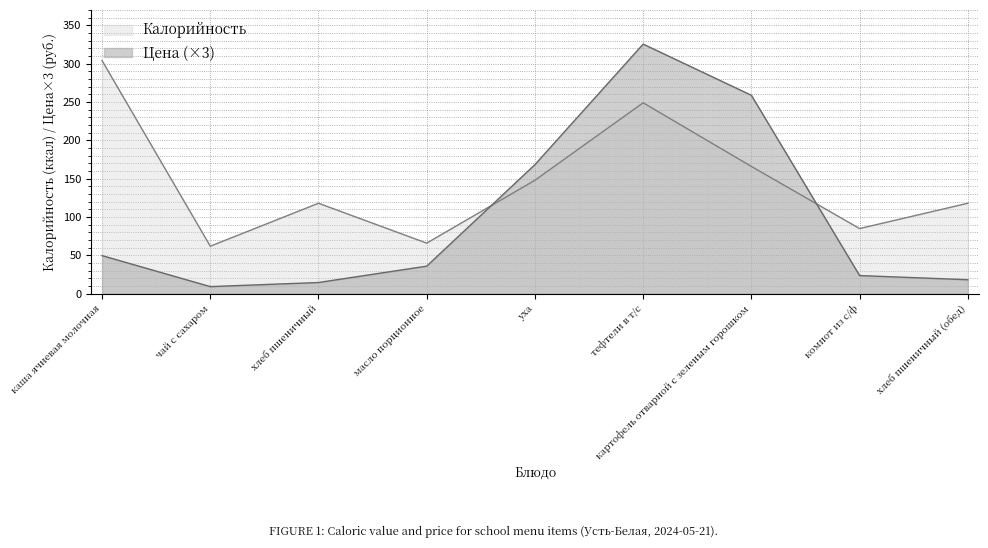

What position from the left is картофель отварной с зеленым горошком?

7